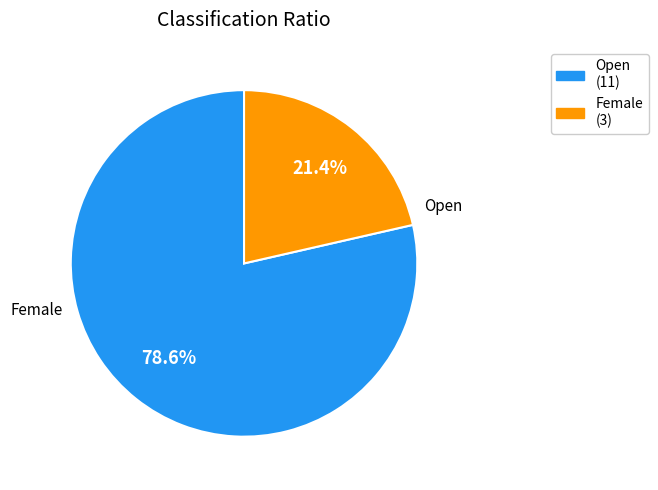

Combined, what portion of the pie is Female and Open?

100.0%